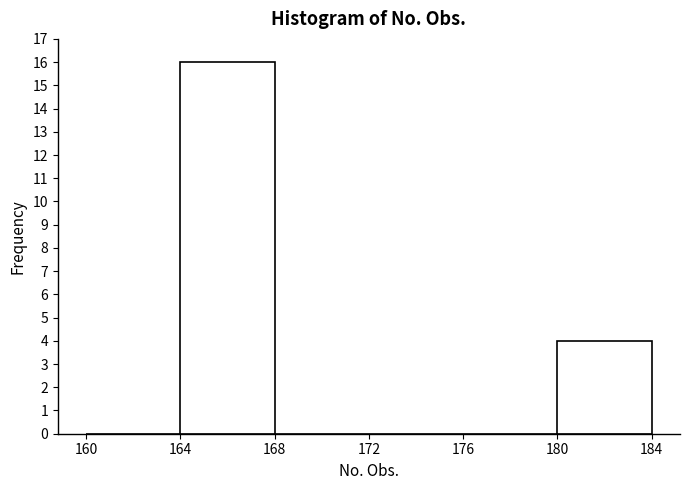

How tall is the bar that spans 180 to 184 on the x-axis? The values are not printed on the chart, so give them approximately, as read against the axis.

4